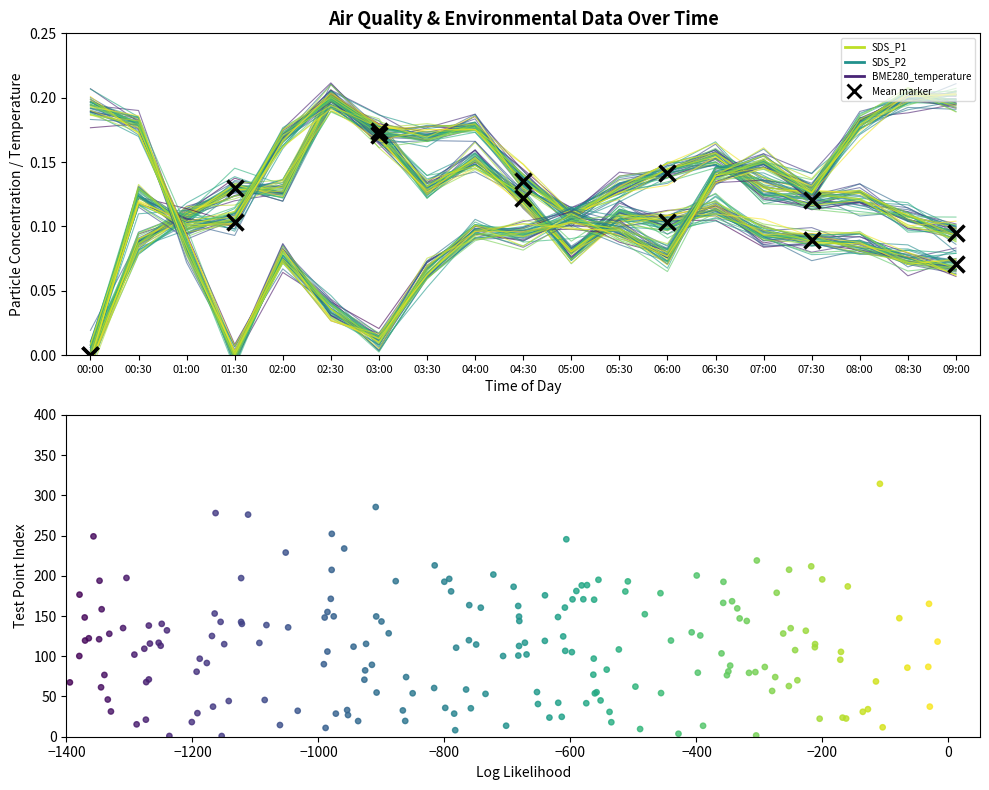

At which category is the sum across all series the highest?

04:00